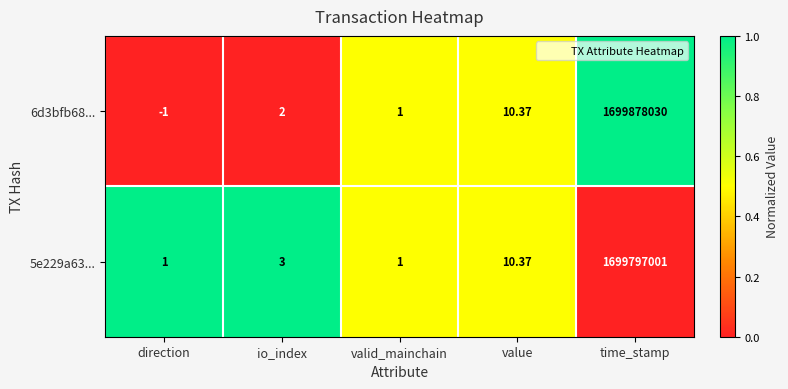

Which category has the highest value across all series?

time_stamp